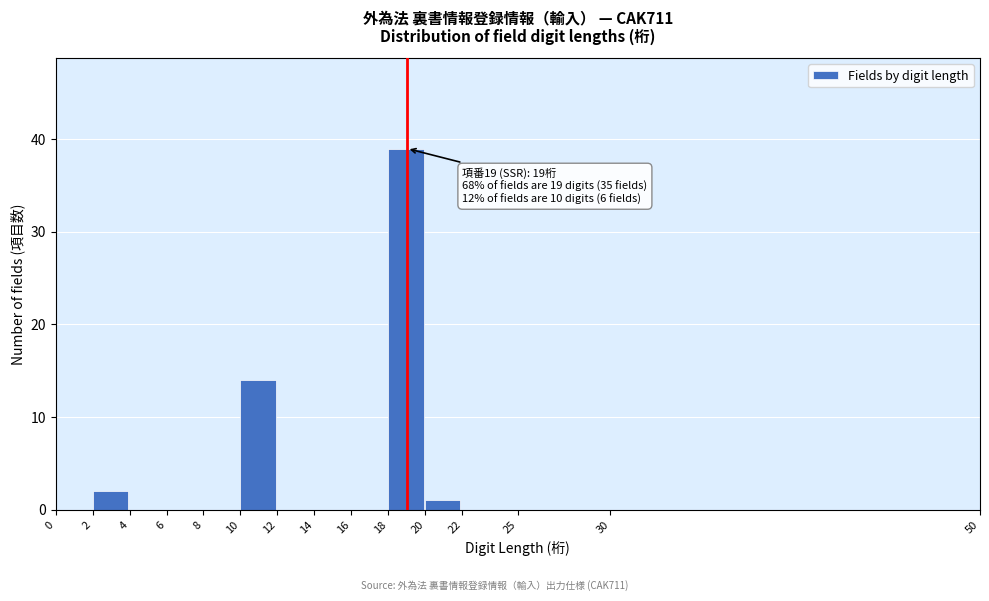

Which range on the x-axis has the tallest bar?

18 to 20